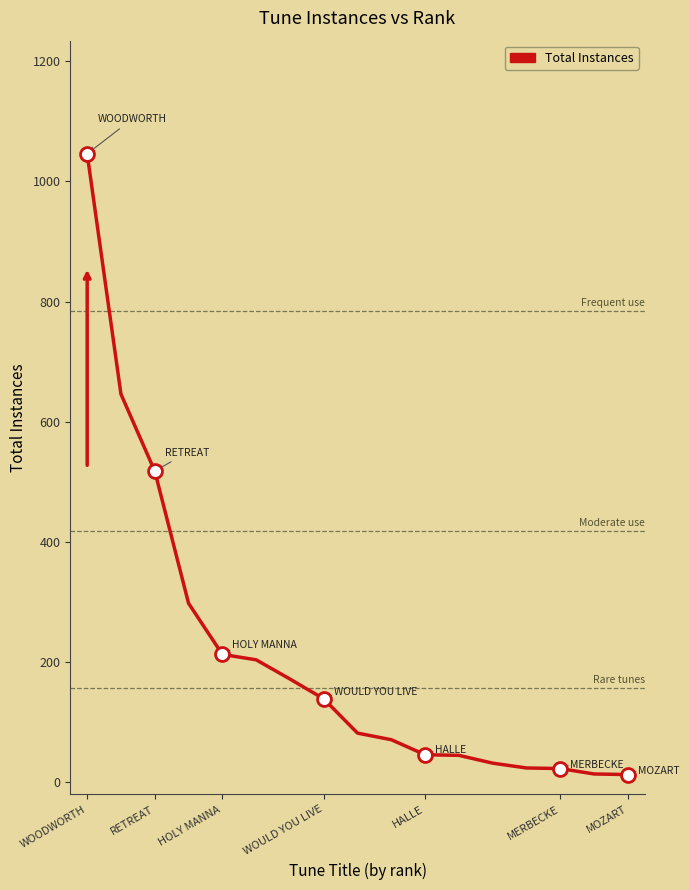

What is the maximum value shown in the chart?

1046